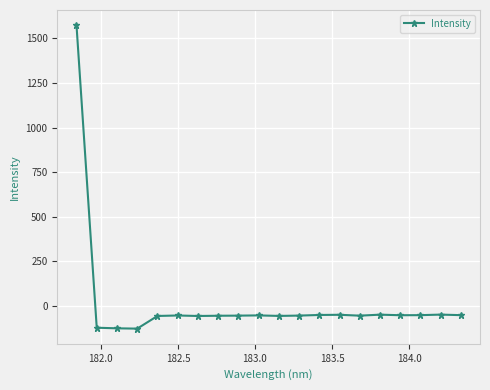

What is the greatest value displayed?

1574.0